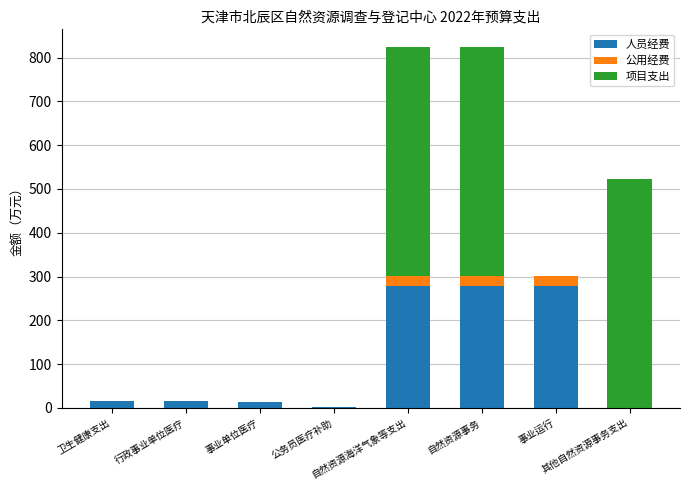

What is the sum of all 人员经费 values?

878.6